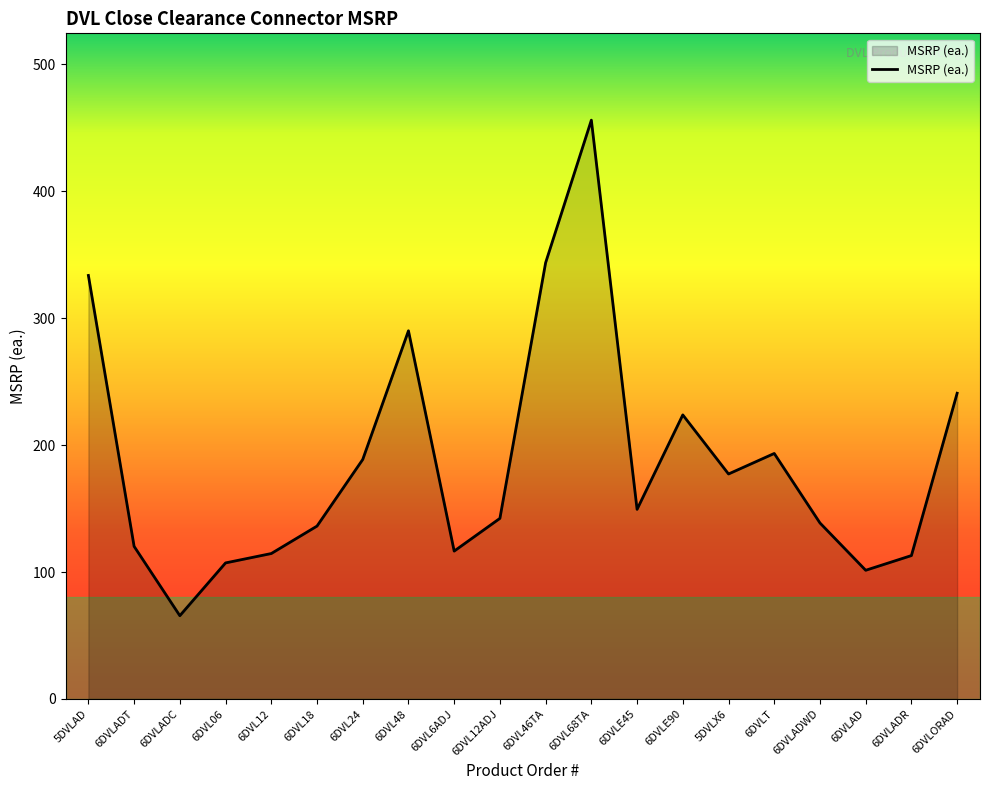

Which label corresponds to the largest value in the chart?

6DVL68TA